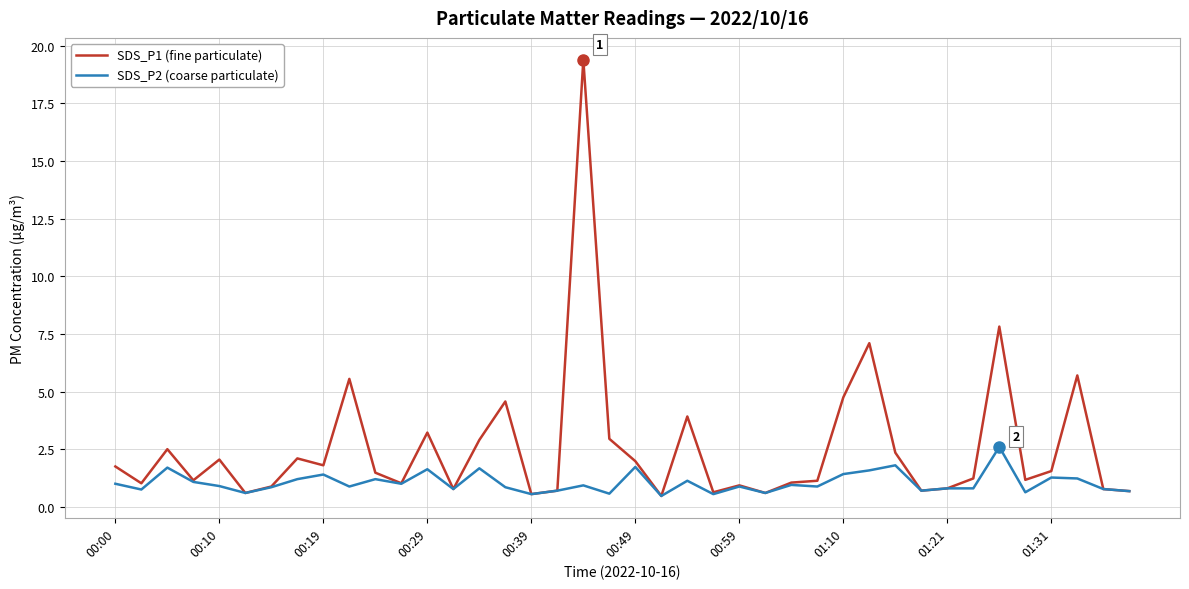

Rank the series by their average value, from lowest to highest.

SDS_P2 (coarse particulate), SDS_P1 (fine particulate)